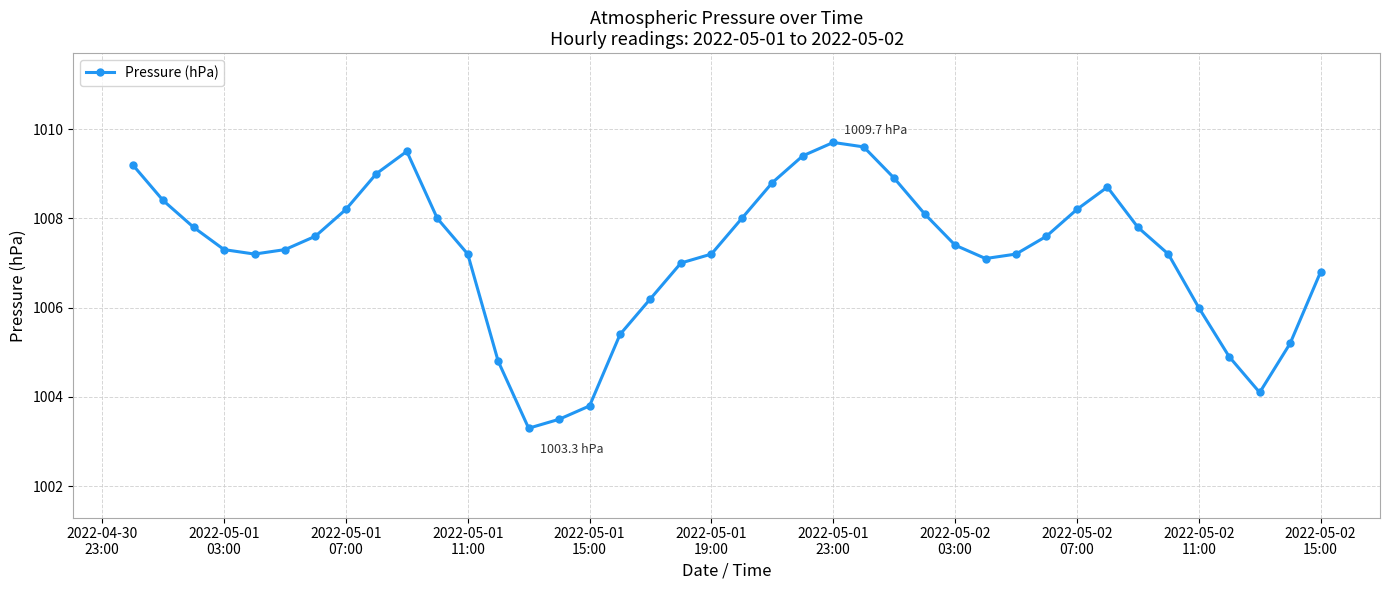

What is the value of the 2nd point from the left?

1008.4